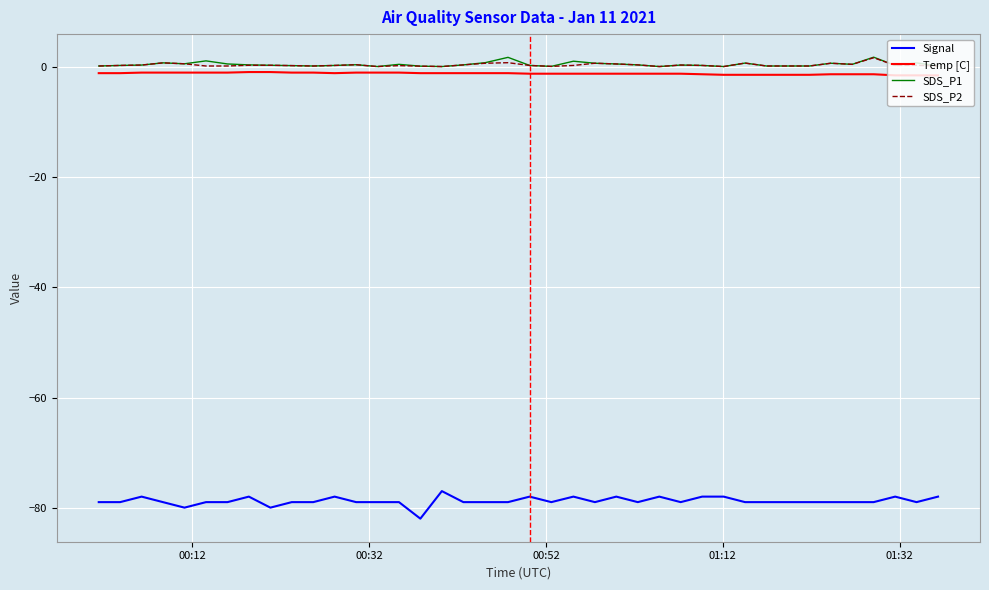

What is the minimum value for Signal?

-82.0